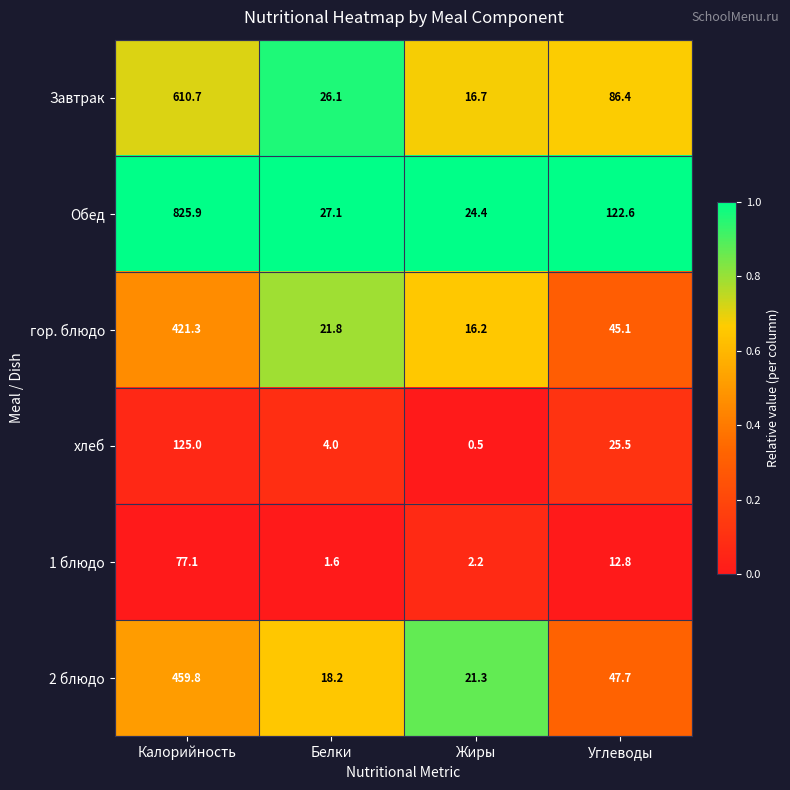

Is it true that Завтрак equals 36.0 at Белки?

False